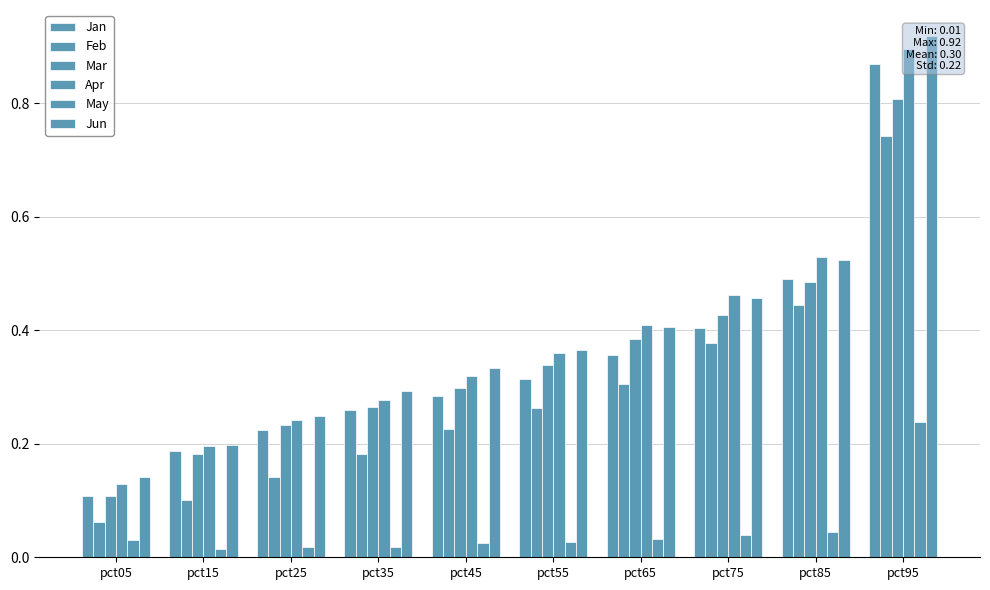

The Jan series shows 0.1 at pct05. True or false?

True